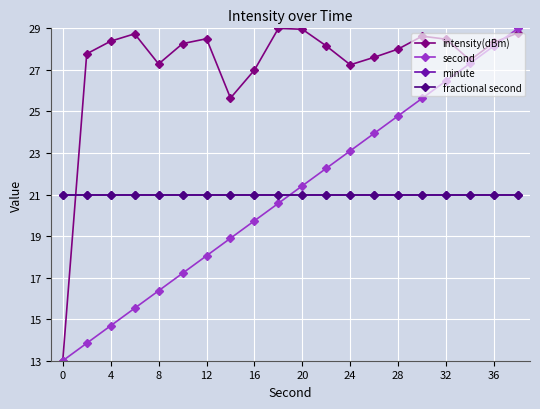

How many intersections are there between intensity(dBm) and minute?

1